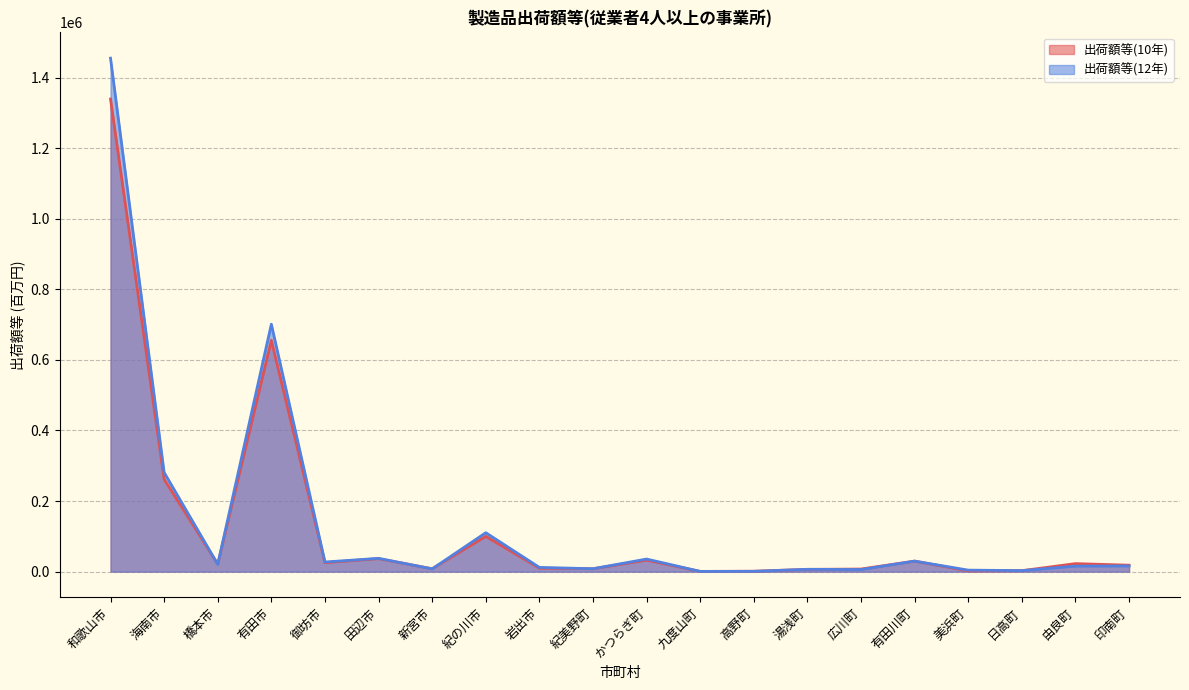

List the series in order of their overall mean, highest first.

出荷額等(12年), 出荷額等(10年)